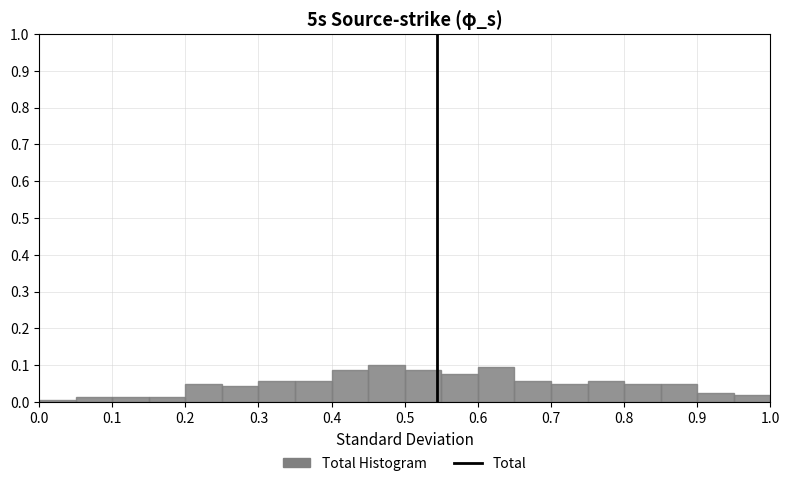

What is the height of the bar covering 0.40 to 0.45 on the x-axis? The values are not printed on the chart, so give them approximately, as read against the axis.

0.09